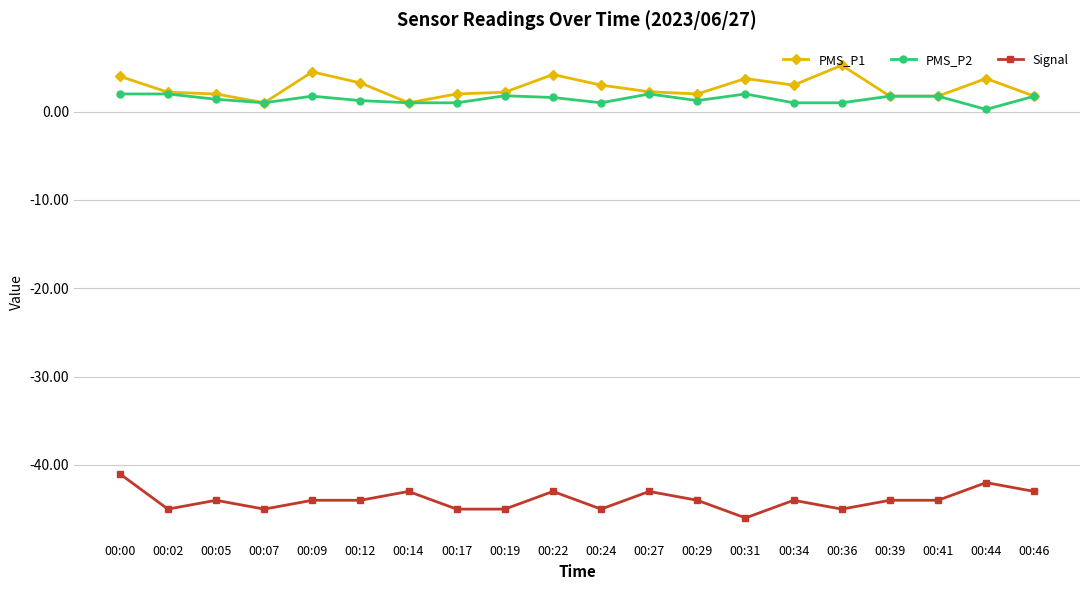

How many categories are shown in the chart?

20